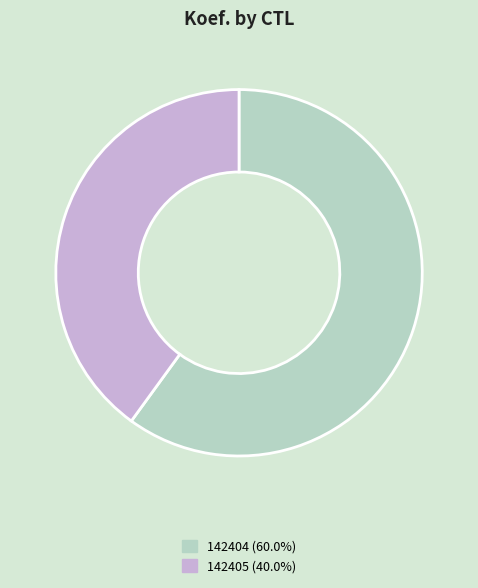

How many segments does this pie chart have?

2